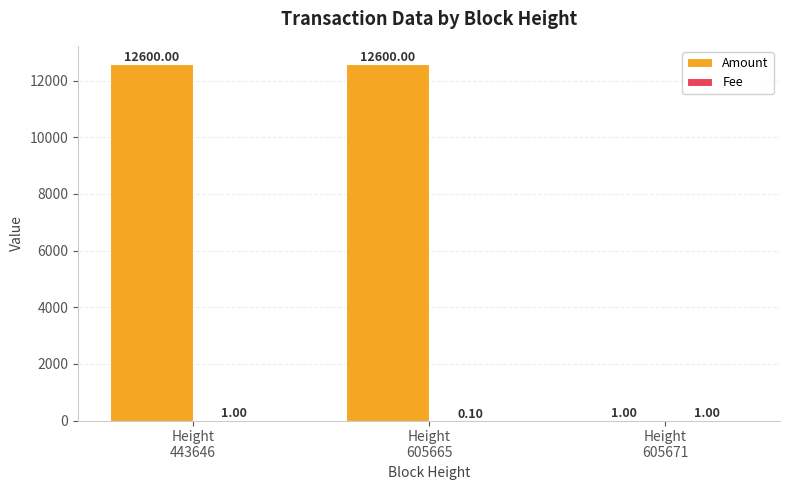

What is the sum of all Amount values?

25201.0